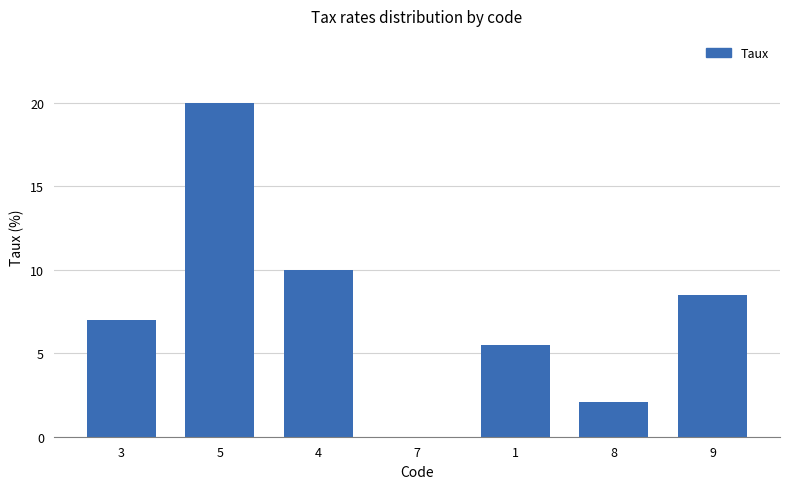

What value does the data have at 8?

2.1